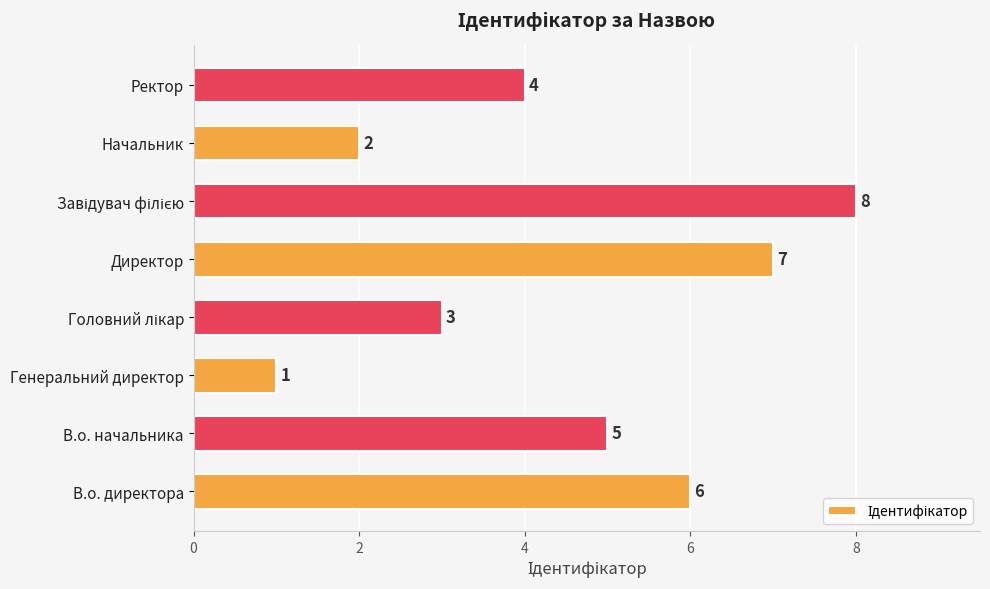

At which label is the value closest to 4?

Ректор